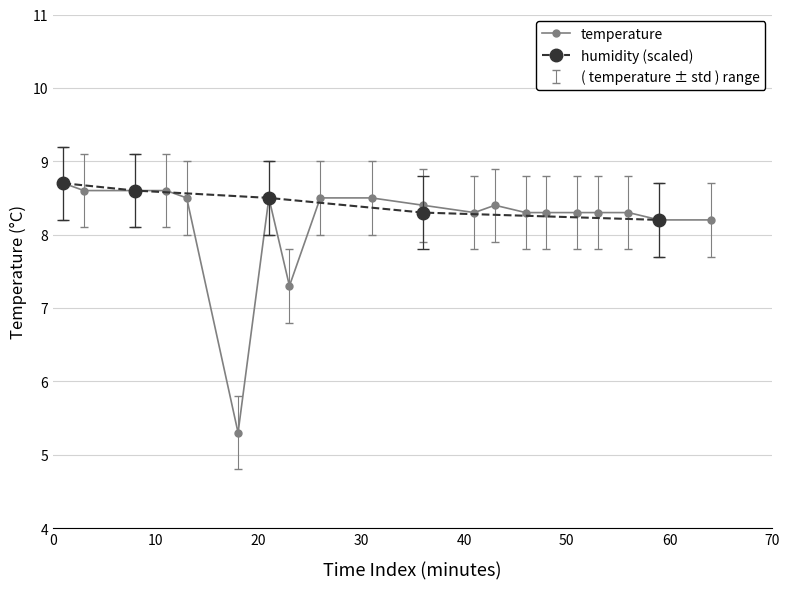

What is the value of the temperature point at the 18th from the left?

8.3